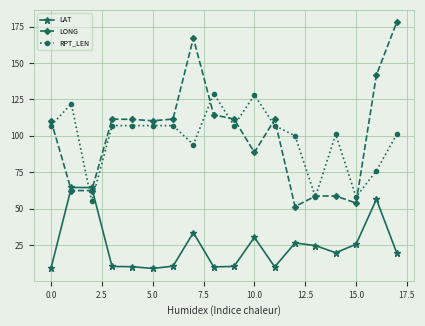

What is the lowest value of the LAT series?

8.9